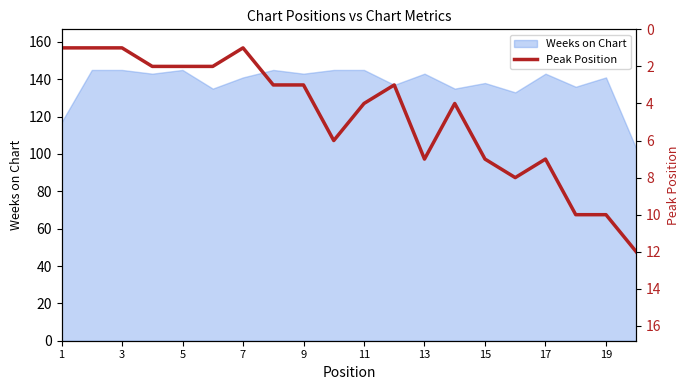

What is the lowest value of the Weeks on Chart series?

103